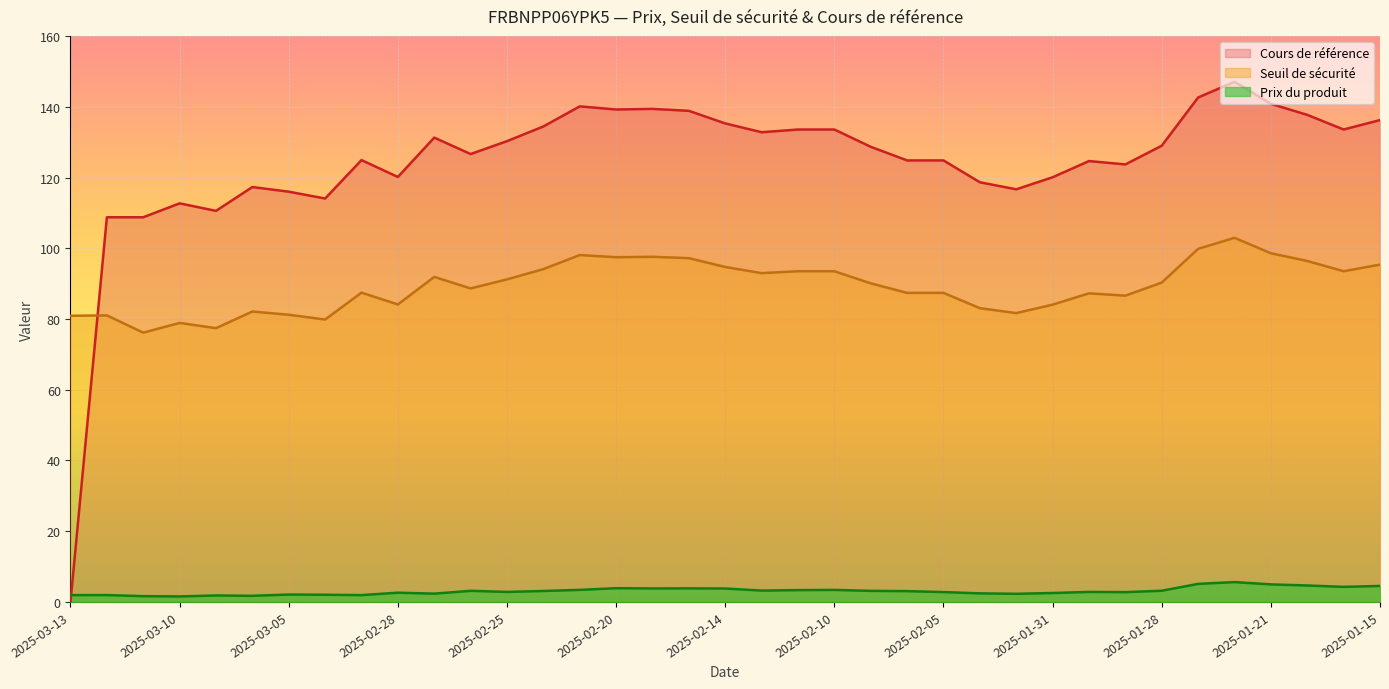

Count the number of categories in the chart.

37